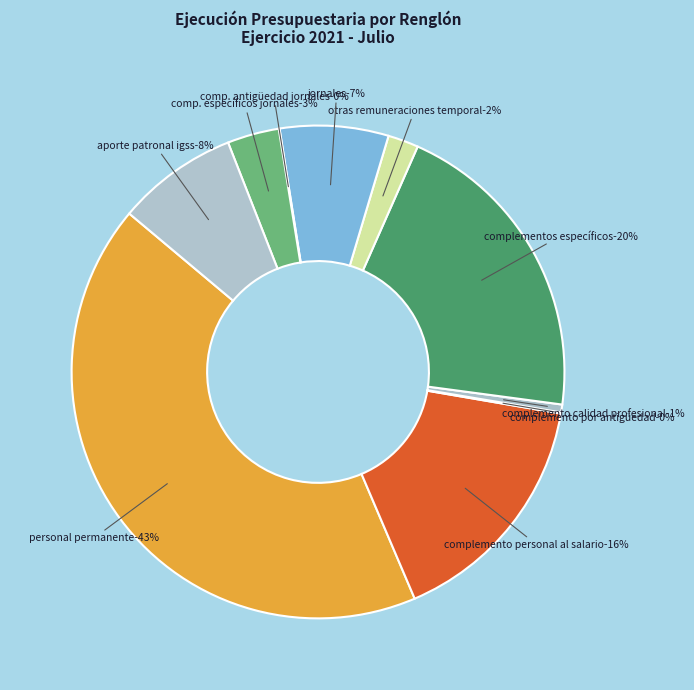

Does COMPLEMENTO PERSONAL AL SALARIO account for over 50% of the chart?

No